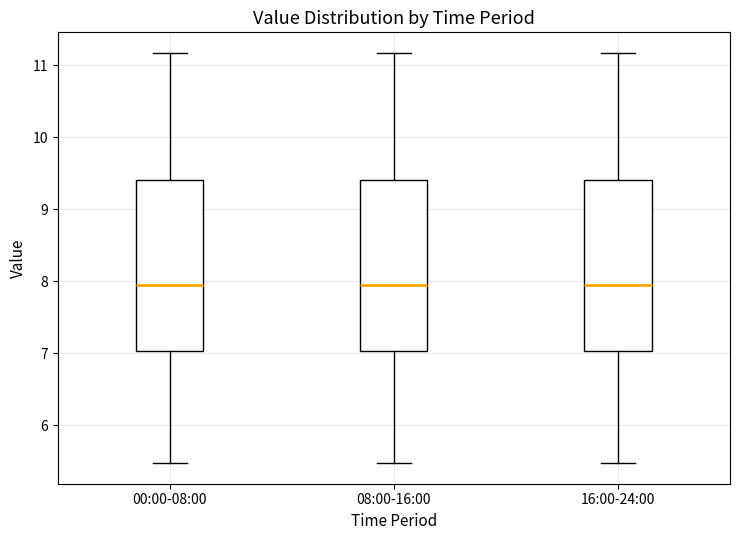

Where does the lower whisker of the box for 00:00-08:00 end on the y-axis? The values are not printed on the chart, so give them approximately, as read against the axis.

5.5